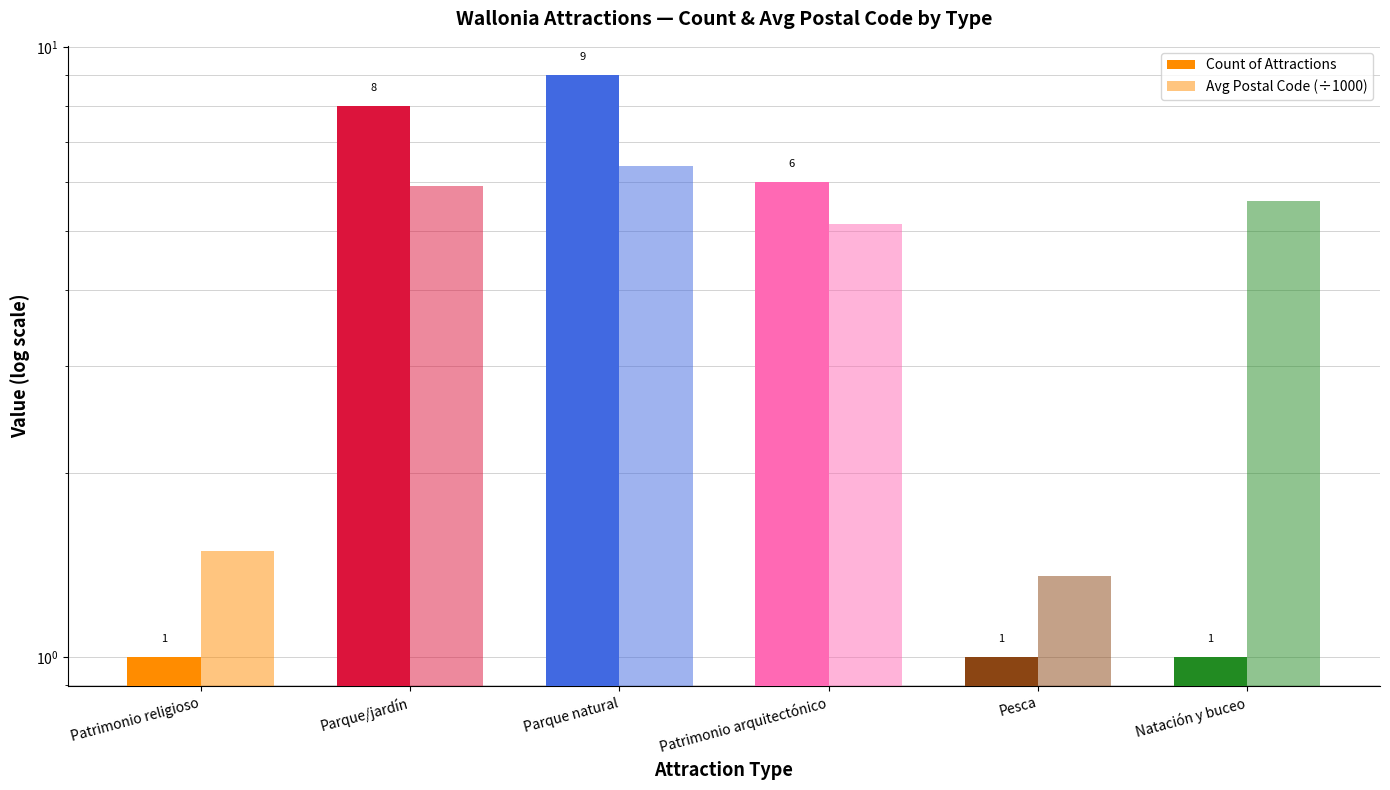

What is the minimum value shown in the chart?

1.0